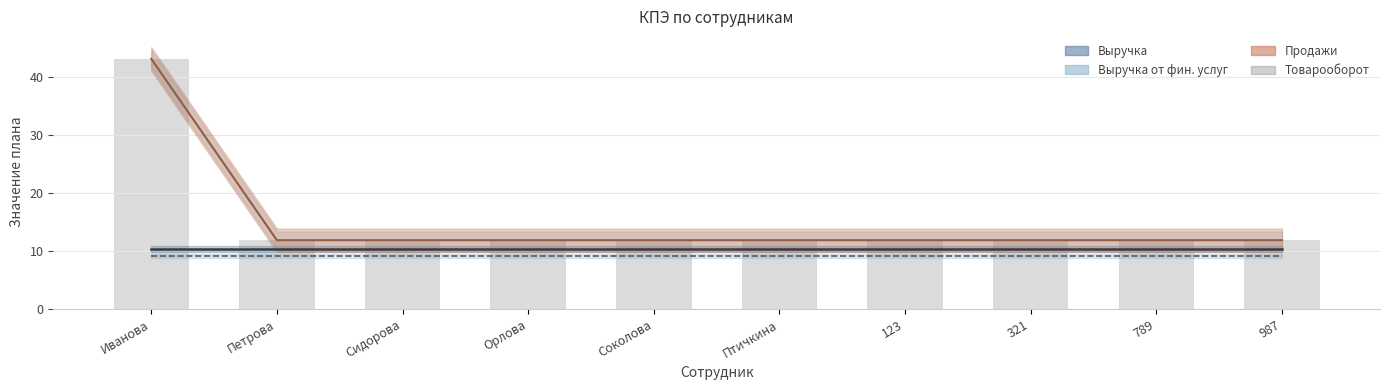

Which has a higher value, Иванова or Петрова?

Иванова